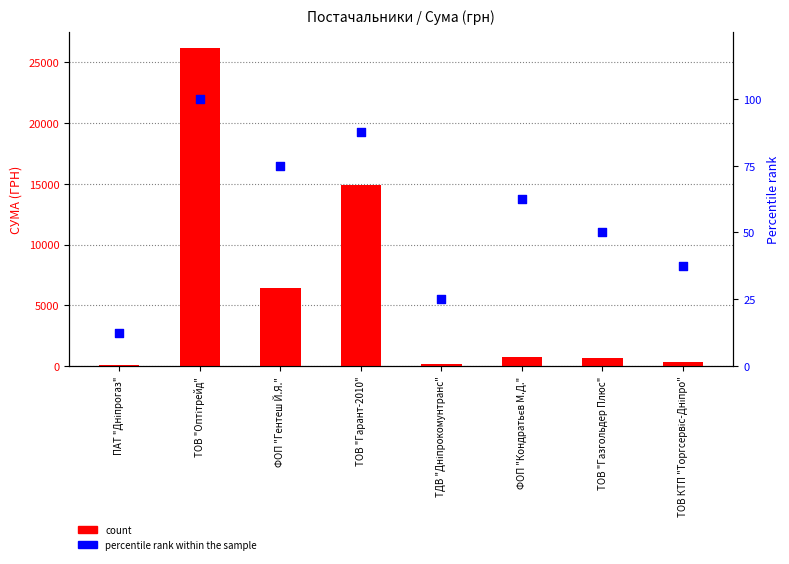

Is the value of percentile rank within the sample at ТОВ "Газгольдер Плюс" greater than the value of count at ТОВ "Оптітрейд"?

No